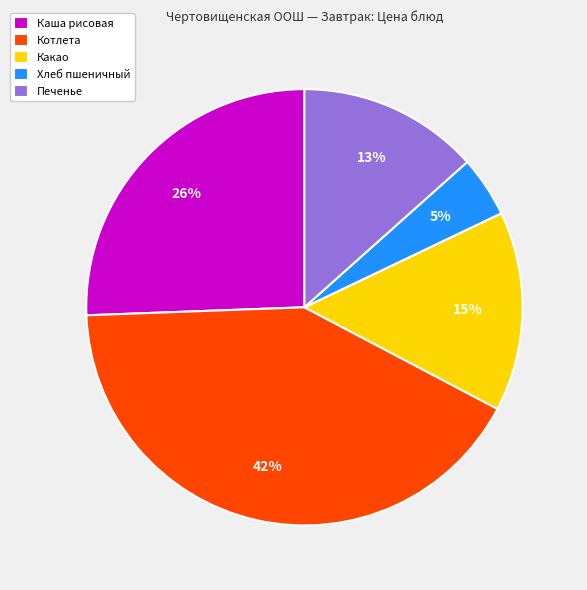

True or false: Каша рисовая accounts for 13% of the total.

False